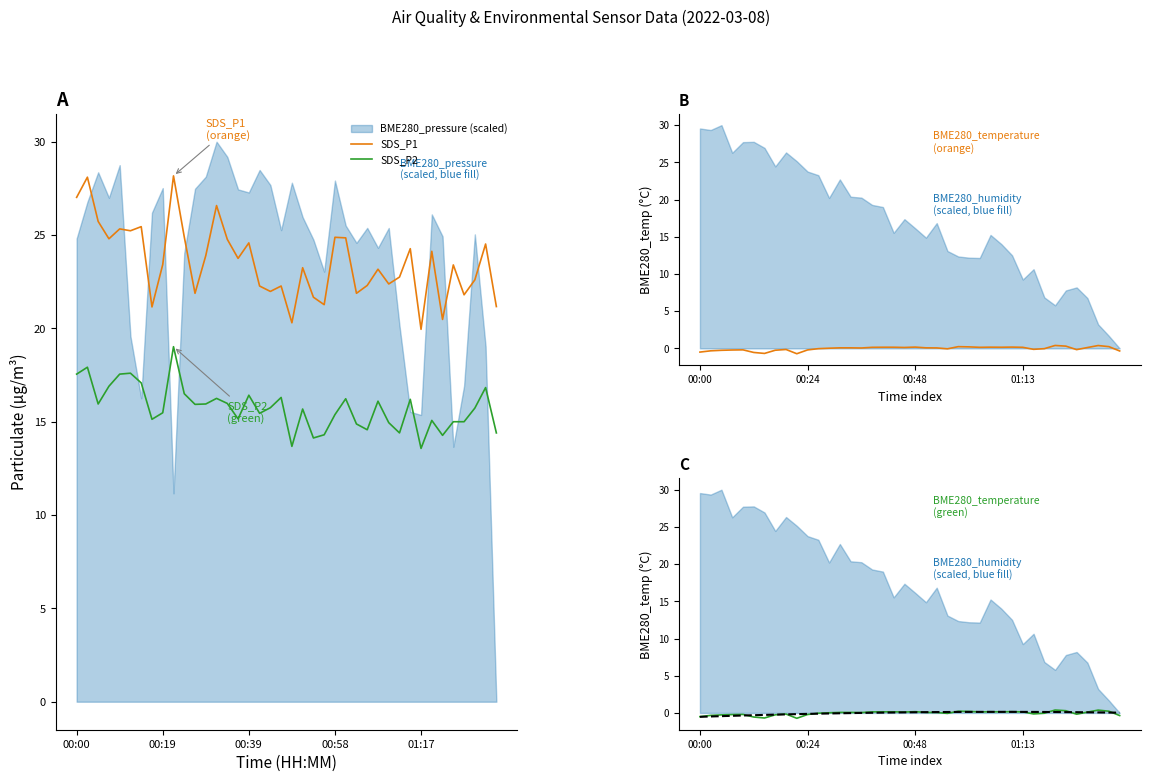

How many interior local valleys does the SDS_P2 series have?

11